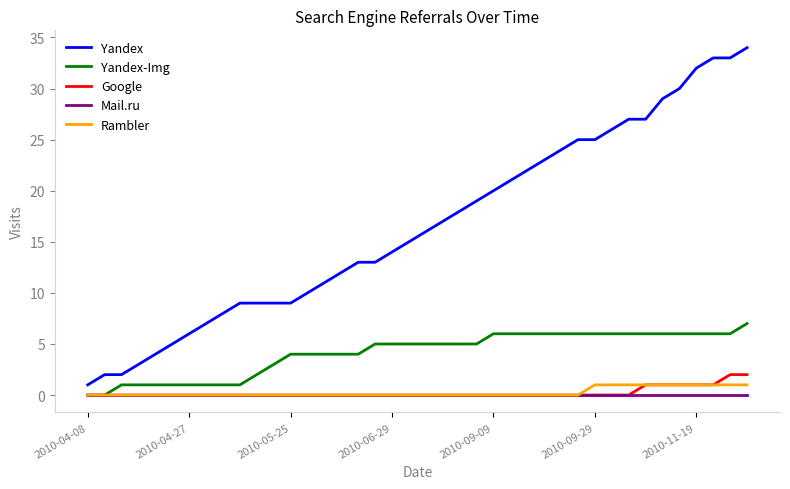

True or false: Google and Yandex intersect in this chart.

False